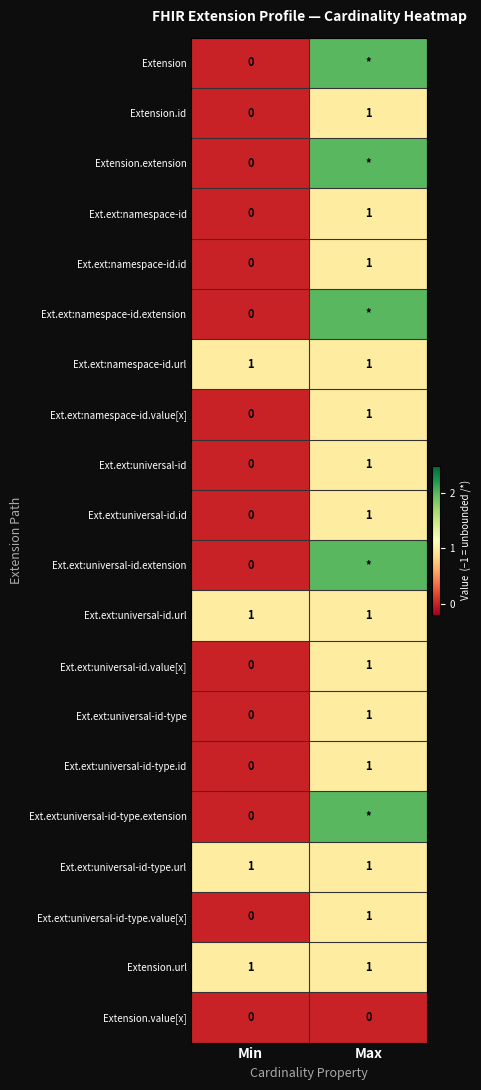

The Ext.ext:universal-id.value[x] series shows 1 at Max. True or false?

True